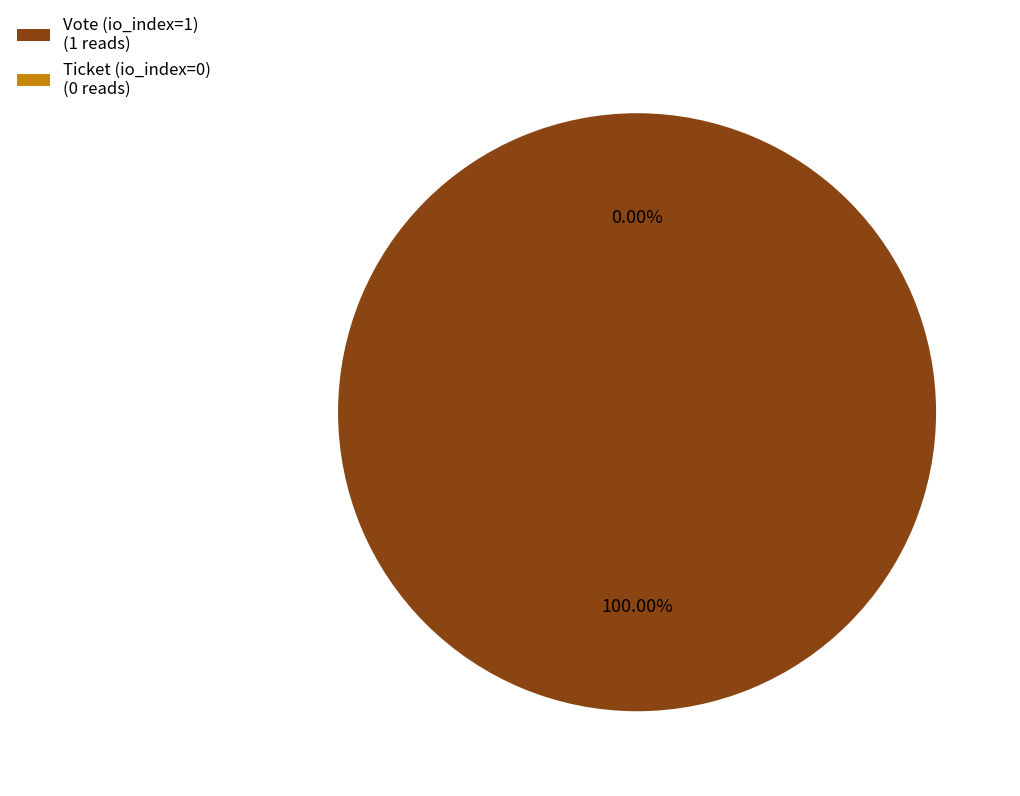

Is it true that Ticket (io_index=0) is 6% of the pie?

False